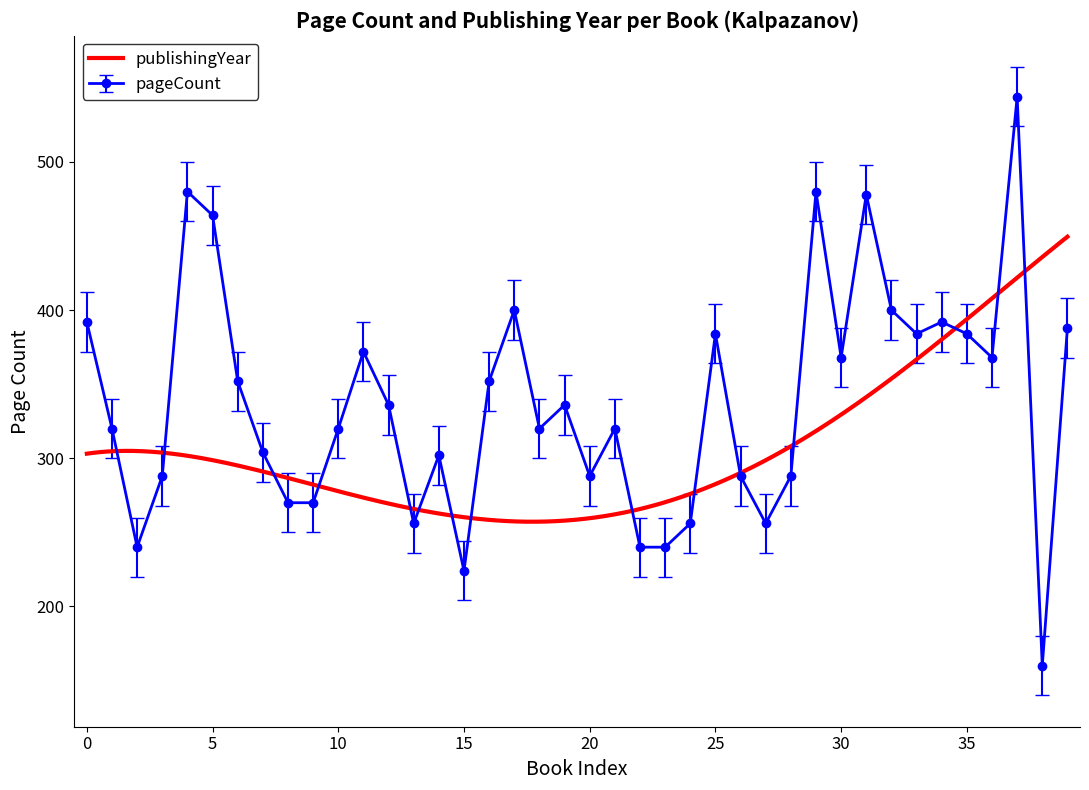

True or false: pageCount has a value of 223 at 10.

False